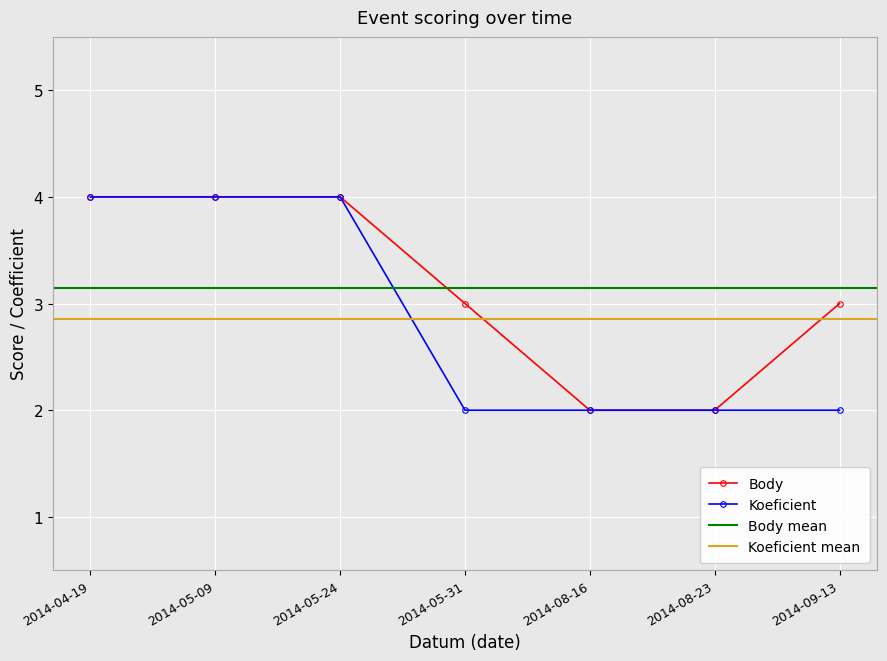

Between 2014-05-24 and 2014-04-19, which is larger?

2014-05-24